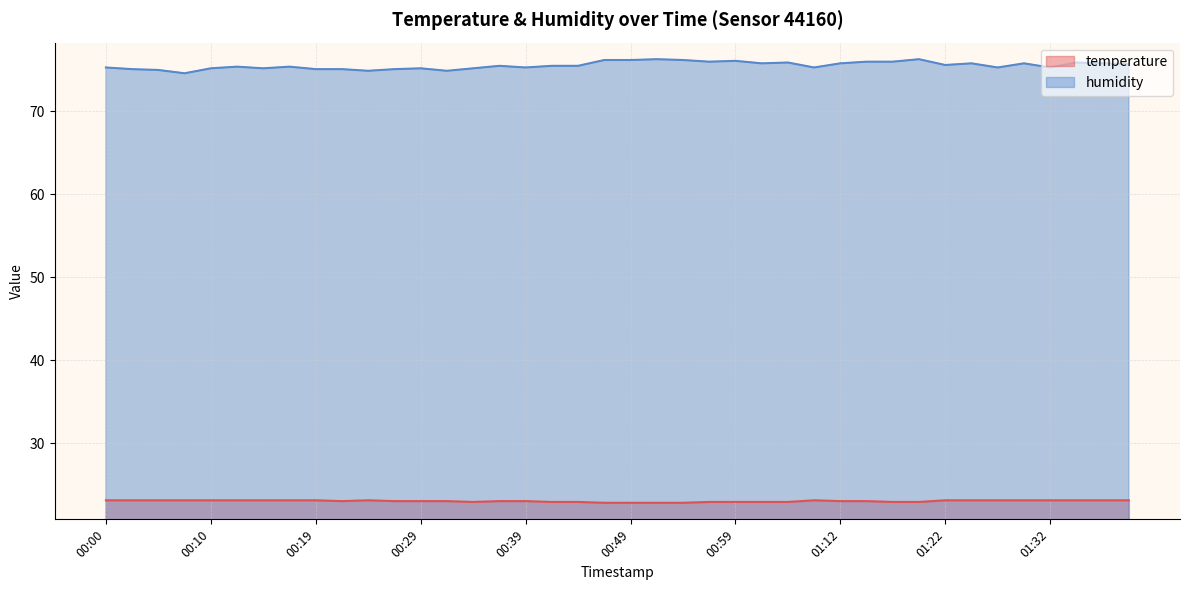

True or false: humidity has a value of 105.0 at 01:06.

False